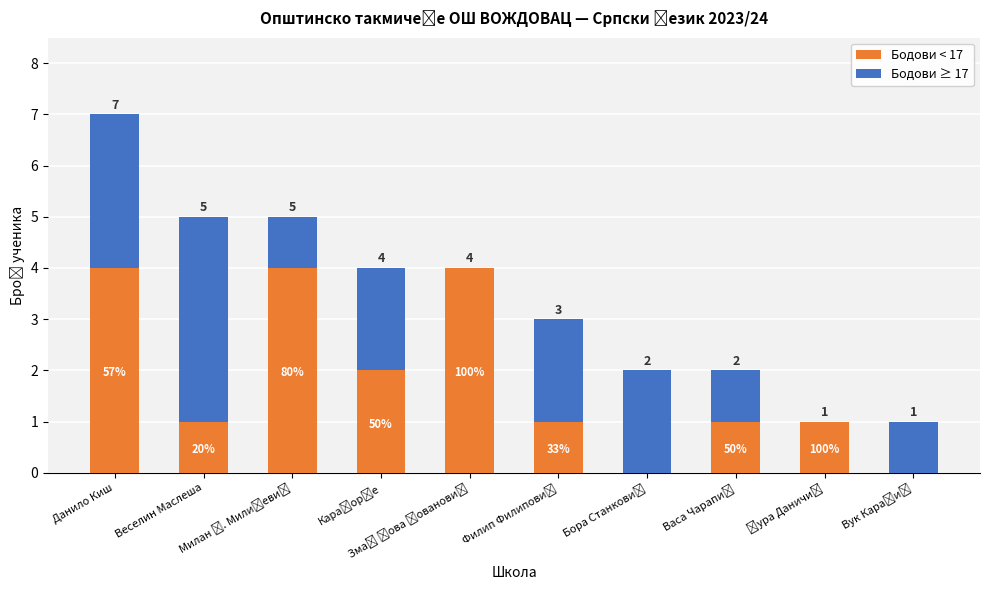

What are all the series names shown in the legend?

Бодови < 17, Бодови ≥ 17